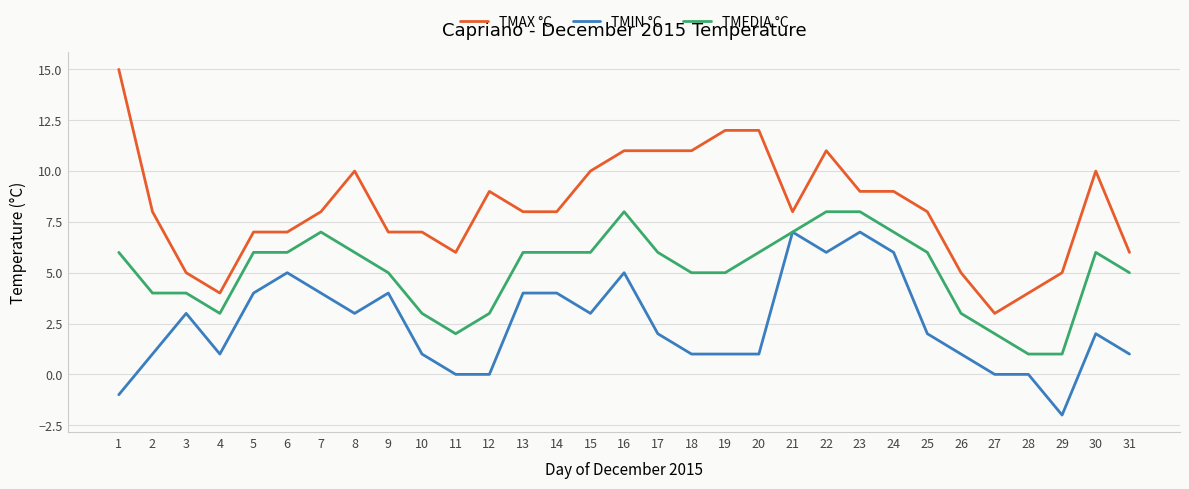

What is the spread (max minus min) of values at 14?

4